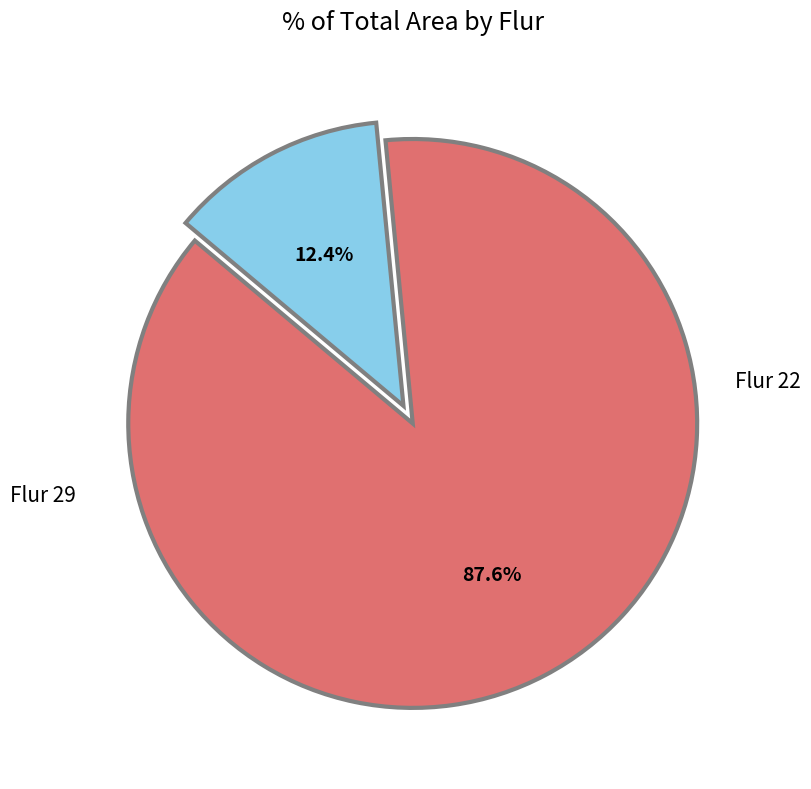

How many slices are in this pie chart?

2